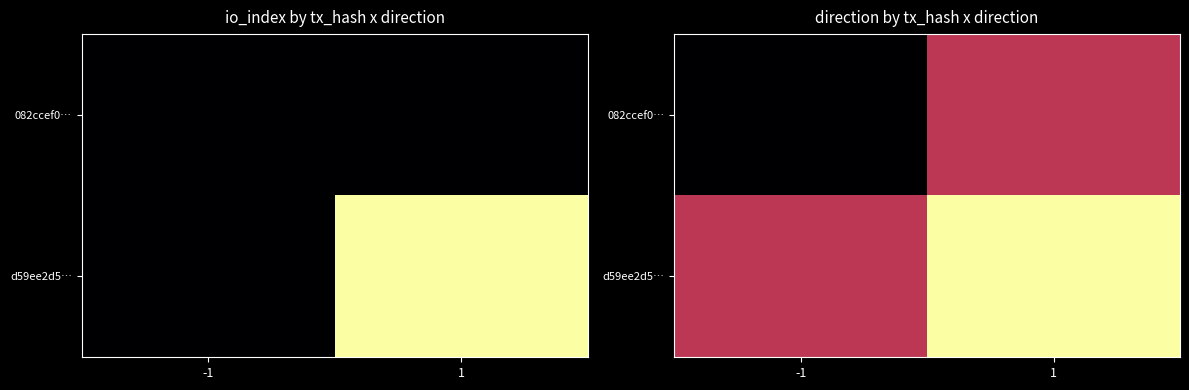

The 082ccef0… series shows -1 at -1. True or false?

True